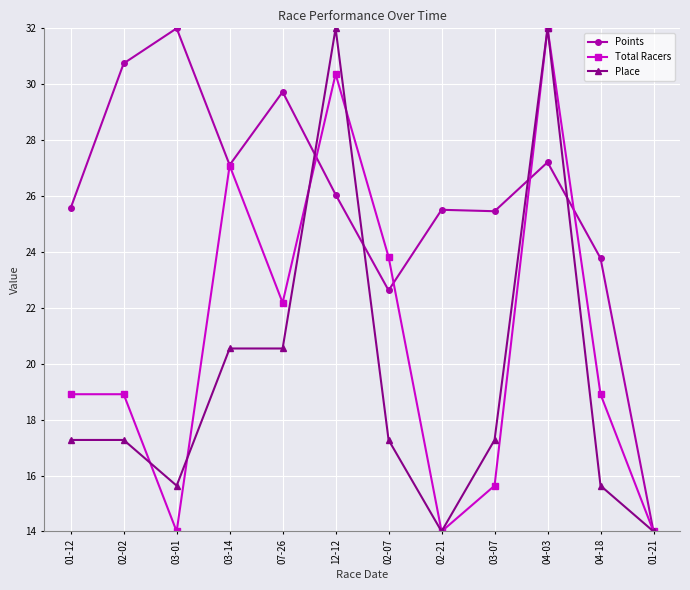

At which category is the sum across all series the highest?

04-03